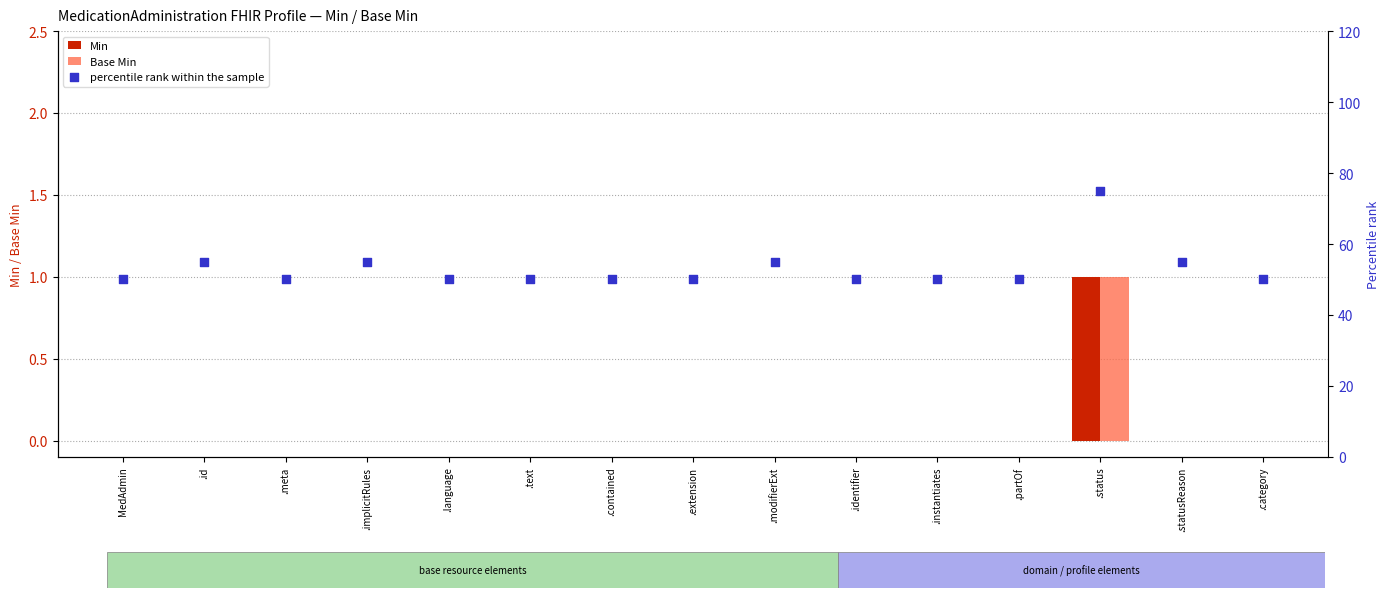

Which series has the largest Y range (max minus min)?

percentile rank within the sample